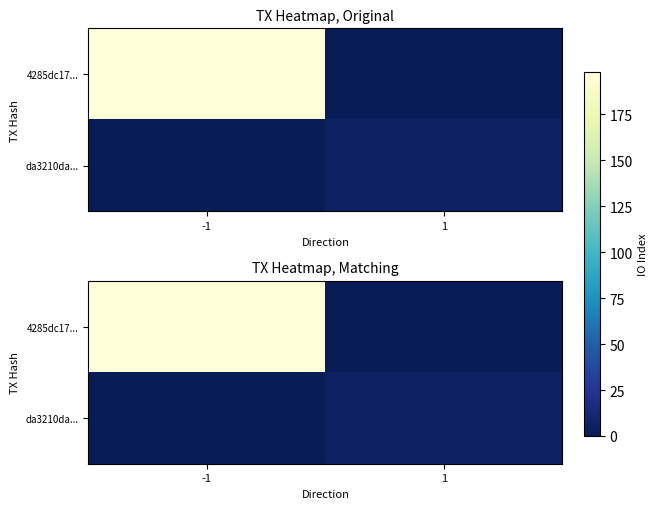

What is the maximum value for da3210da...?

5